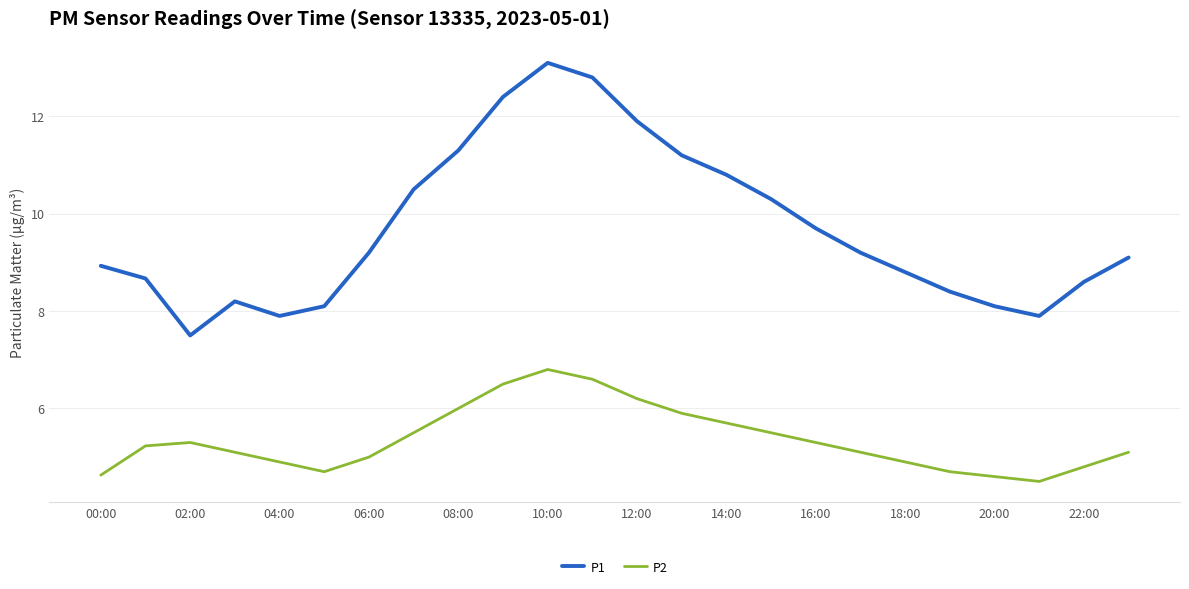

What is the minimum value for P1?

7.5